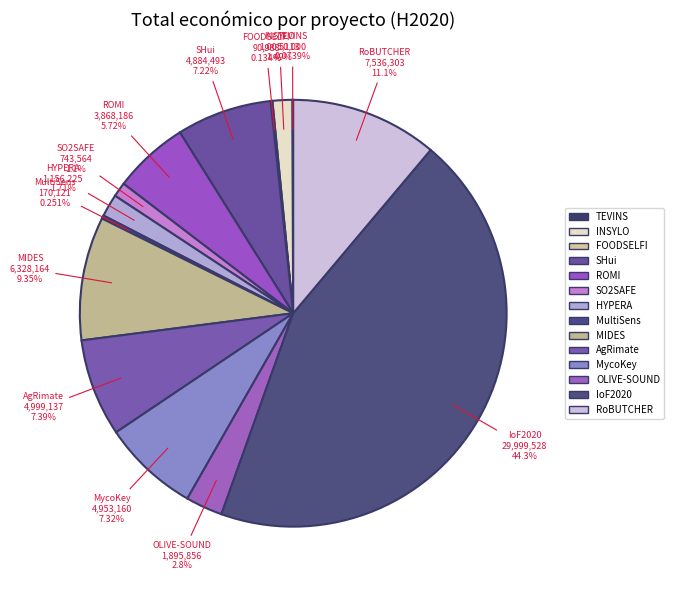

To the nearest percent, what is the difference between the largest and smallest slice percentages?

44%